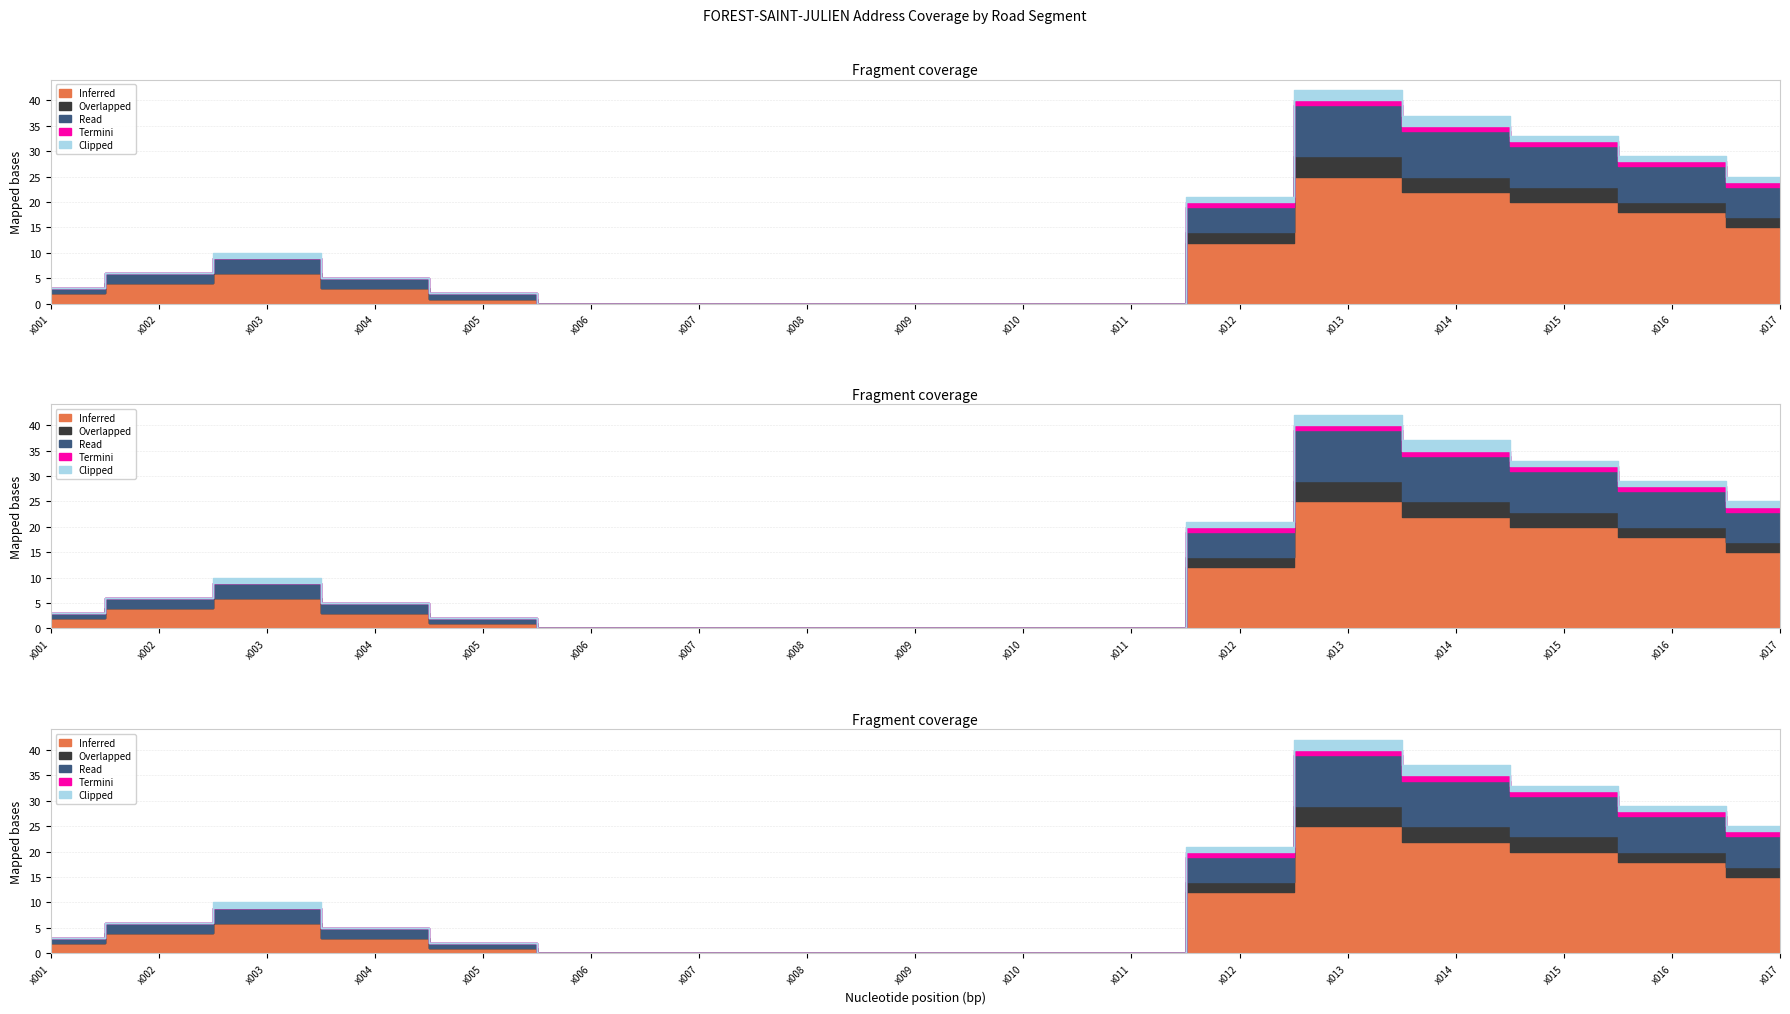

What is the total value across all series at x004?

5